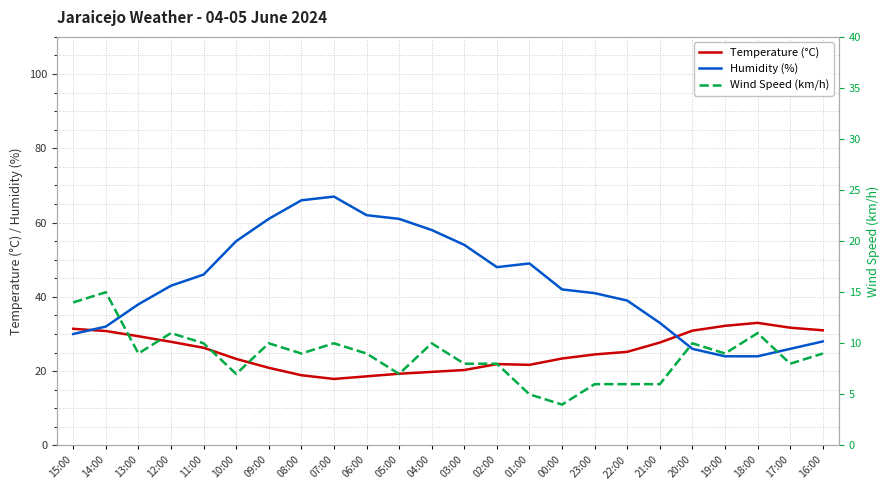

At which category does Wind Speed (km/h) reach its first local peak?

14:00